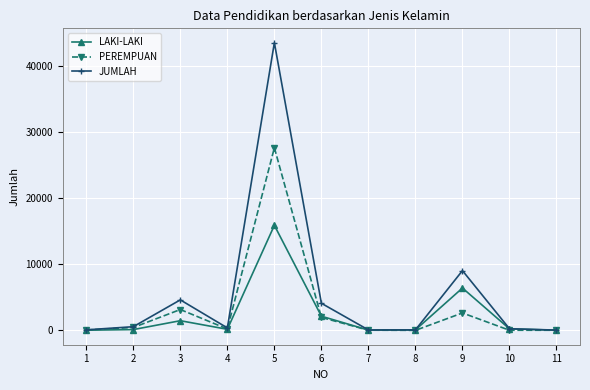

Where is the first local minimum for JUMLAH?

4